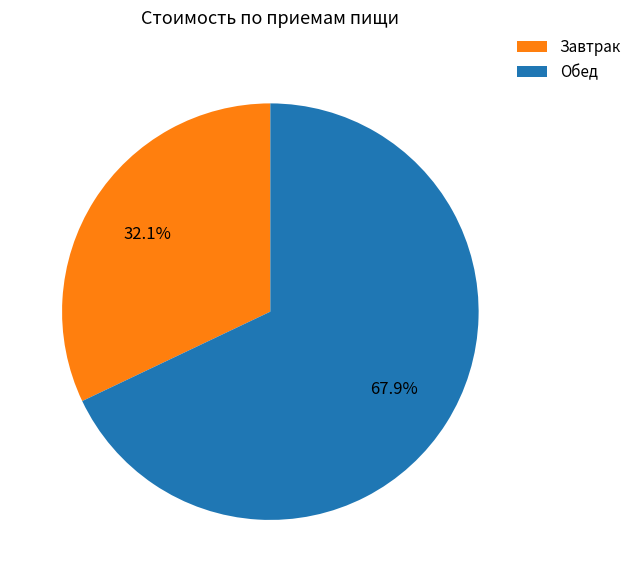

Which category has the smallest portion of the pie?

Завтрак